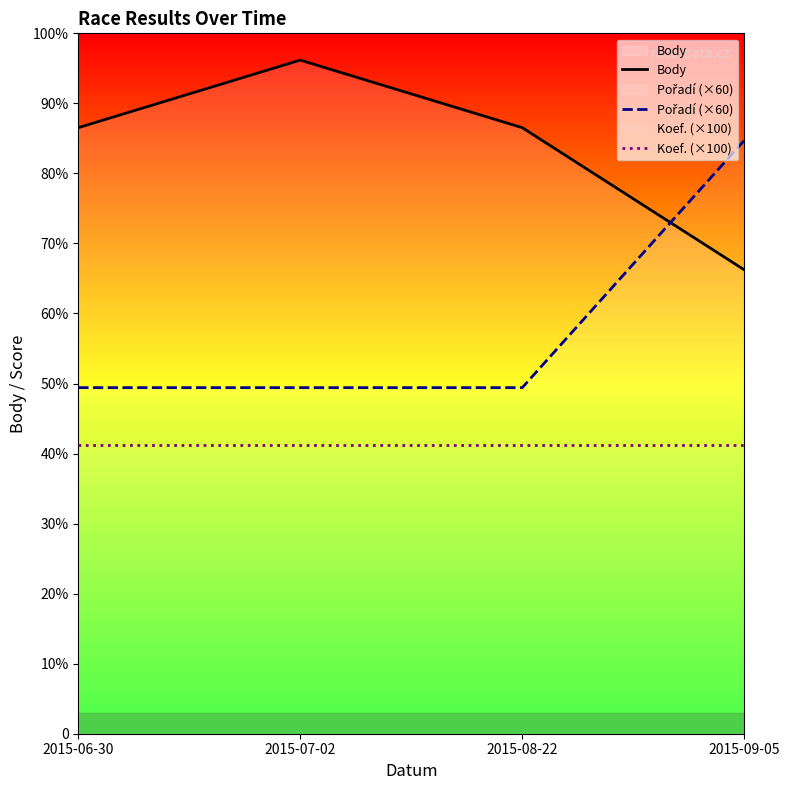

Reading right to left, list all the values displayed in this chart.

Body: 1126	1471	1635	1471
Pořadí (×60): 1440	840	840	840
Koef. (×100): 700	700	700	700